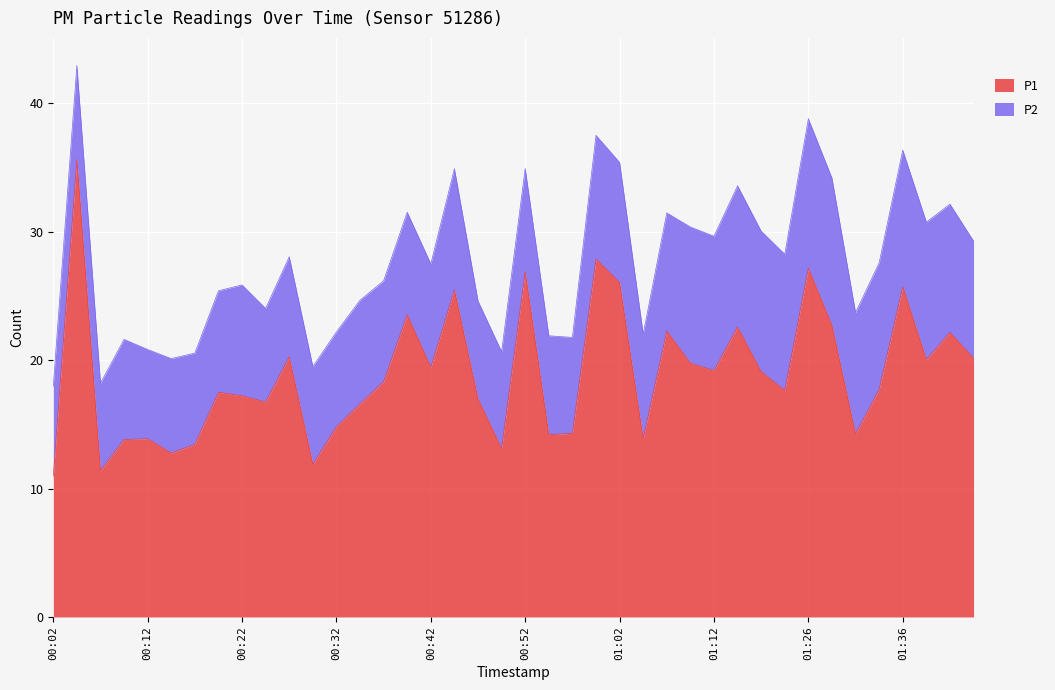

What is the lowest value of the P1 series?

11.0